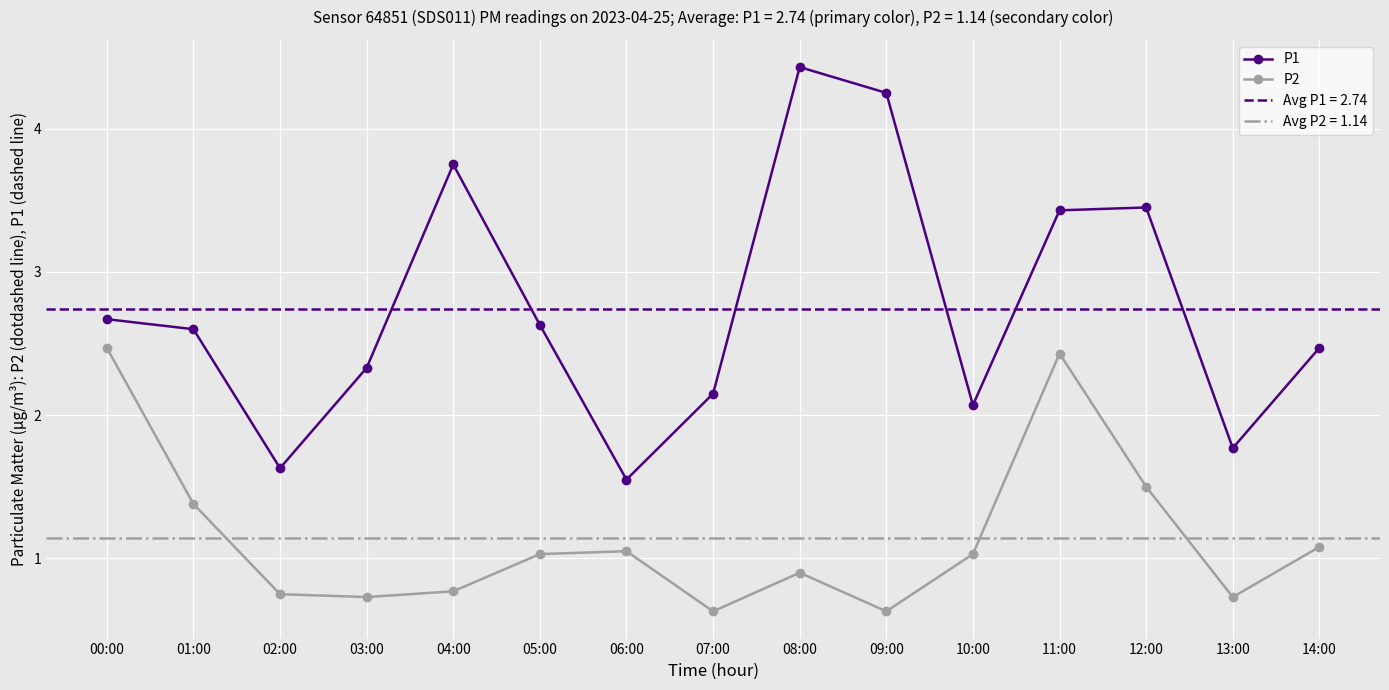

How many data points in P1 are above 2?

12